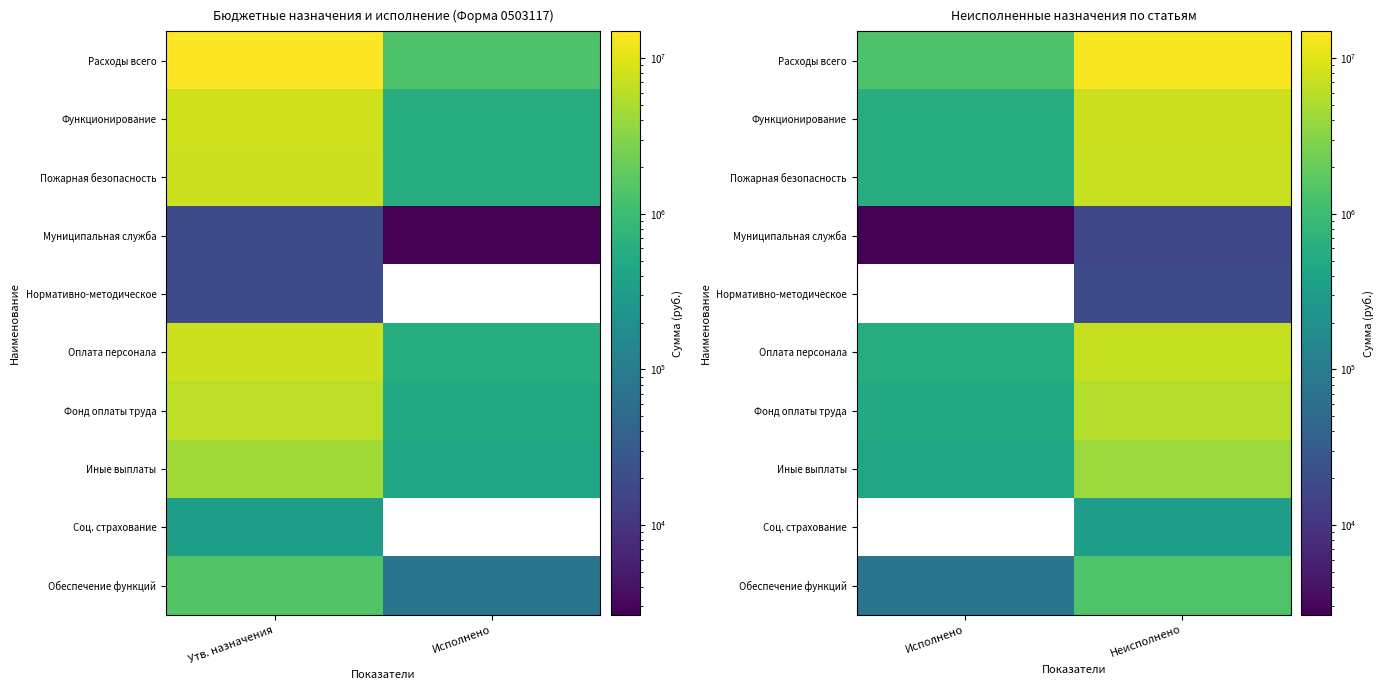

The value of Расходы всего at Исполнено is 324747.2. True or false?

False